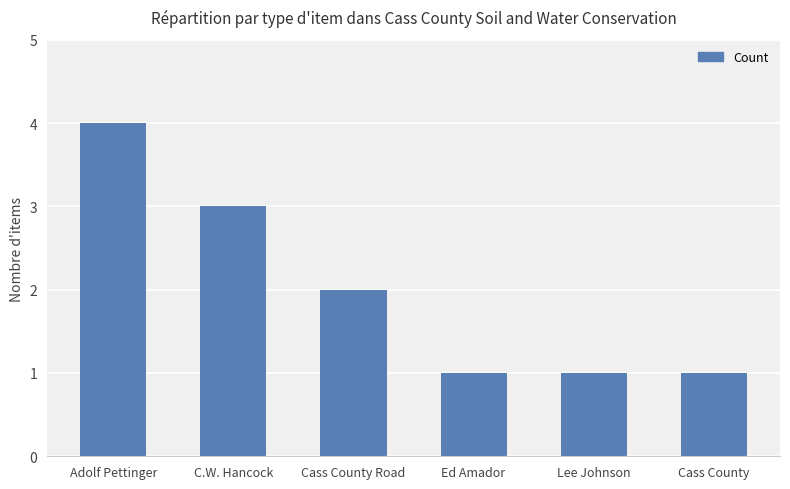

The chart shows a value of 5 at Adolf Pettinger. True or false?

False